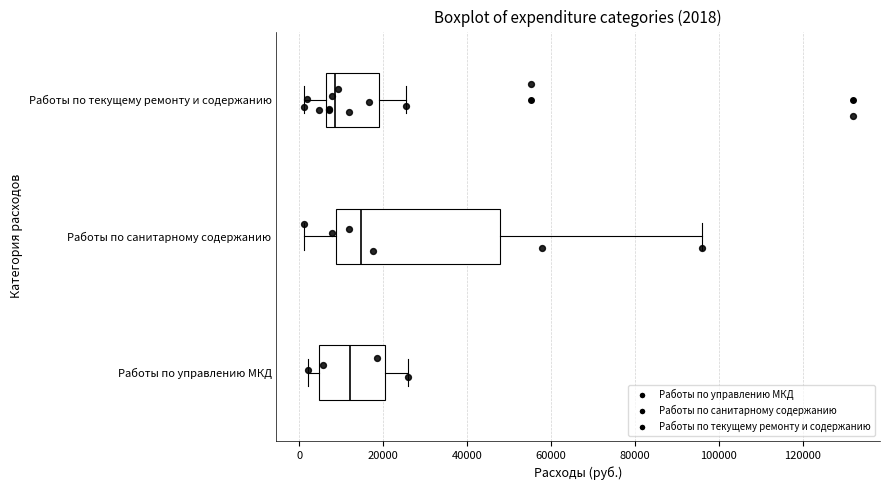

Which box has the furthest to the right median line?

Работы по санитарному содержанию